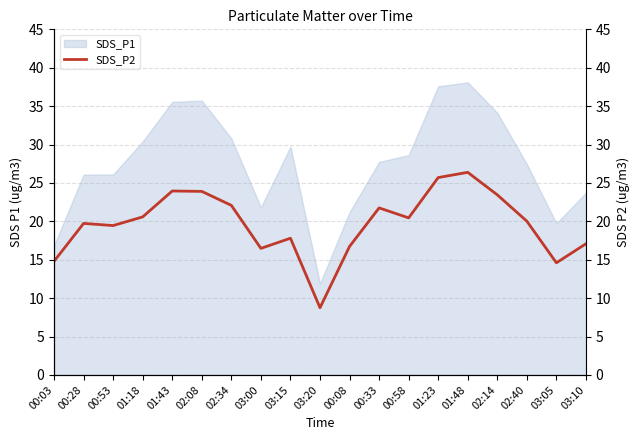

What is the sum of all values?

373.7